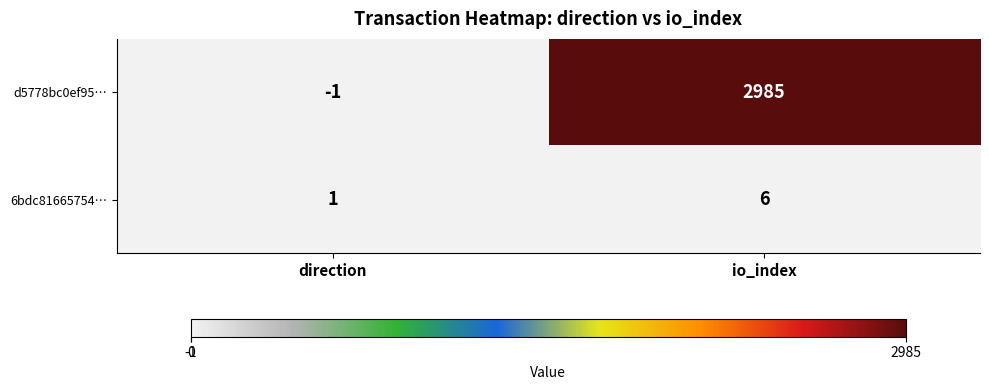

Between direction and io_index, which series saw the biggest shift?

d5778bc0ef95…